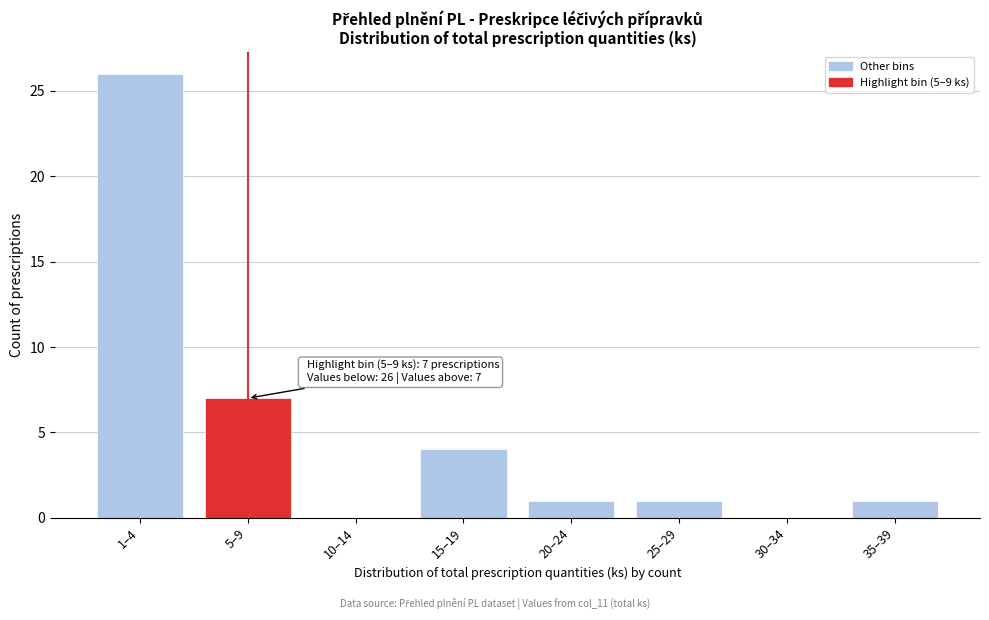

Reading right to left, extract all data points from this chart.

35–39=1	30–34=0	25–29=1	20–24=1	15–19=4	10–14=0	5–9=7	1–4=26